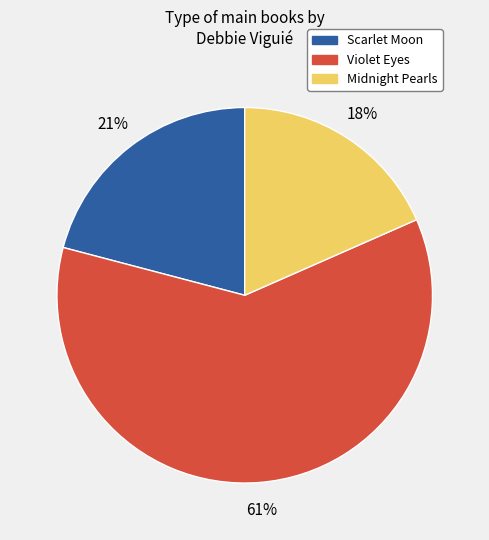

How many segments does this pie chart have?

3